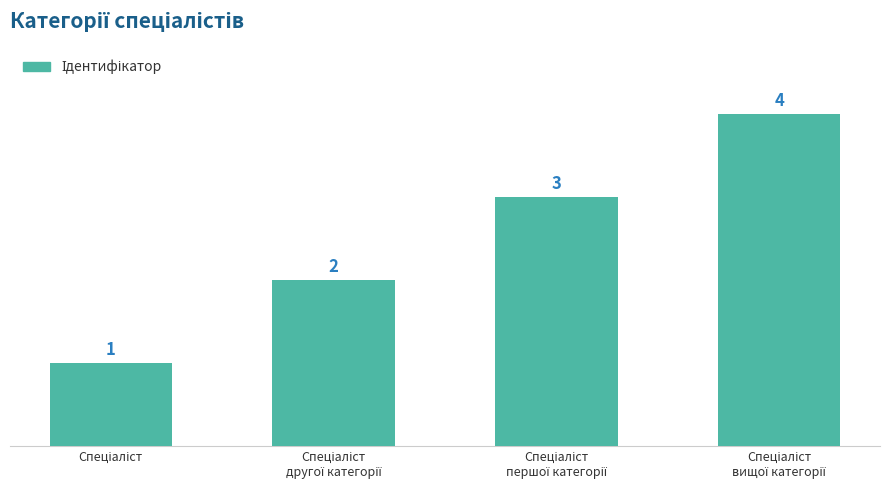

What is the value of the 4th bar from the left?

4